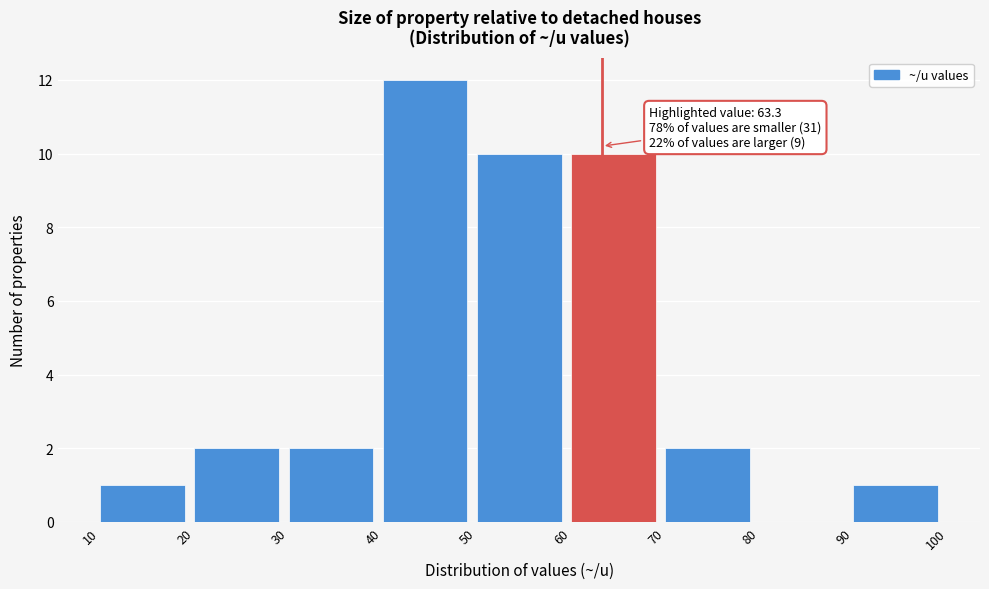

Over which range of the x-axis is the bar tallest?

40 to 50